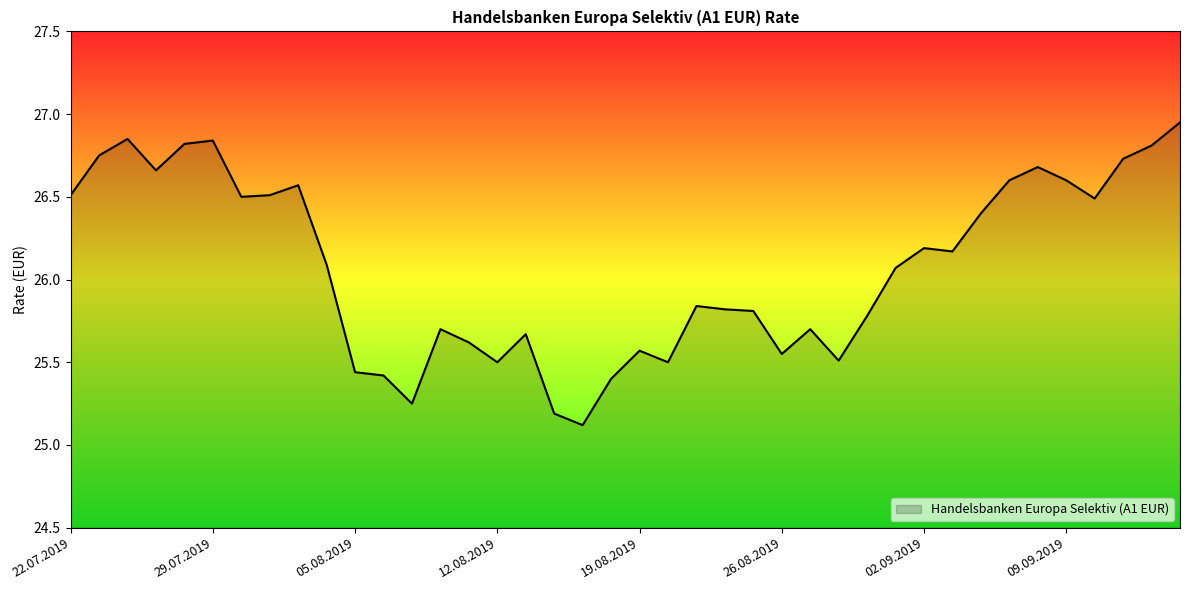

What is the difference between the maximum and minimum values?

1.8